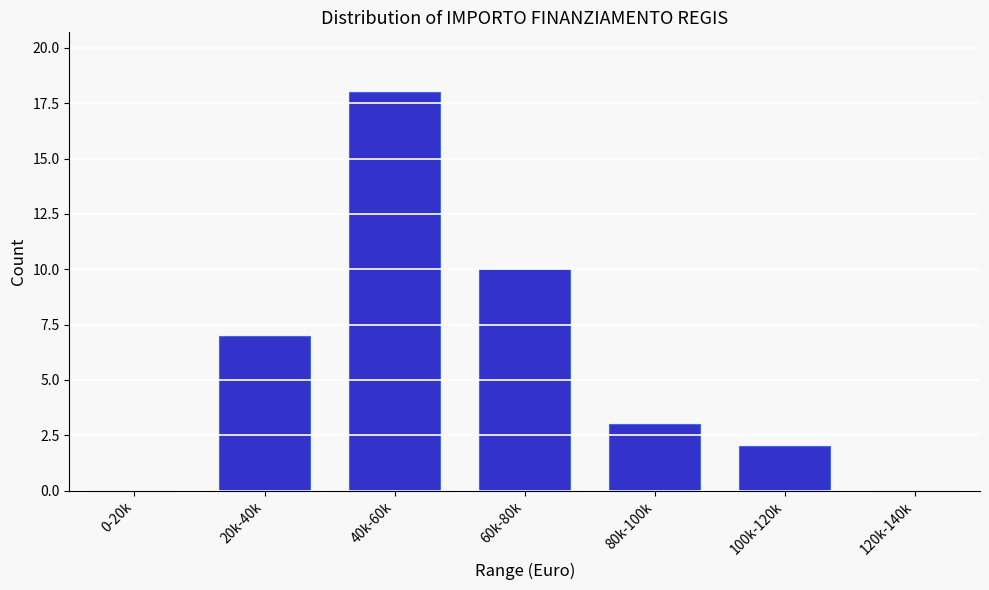

Reading right to left, transcribe all the data shown in this chart.

120k-140k=0	100k-120k=2	80k-100k=3	60k-80k=10	40k-60k=18	20k-40k=7	0-20k=0